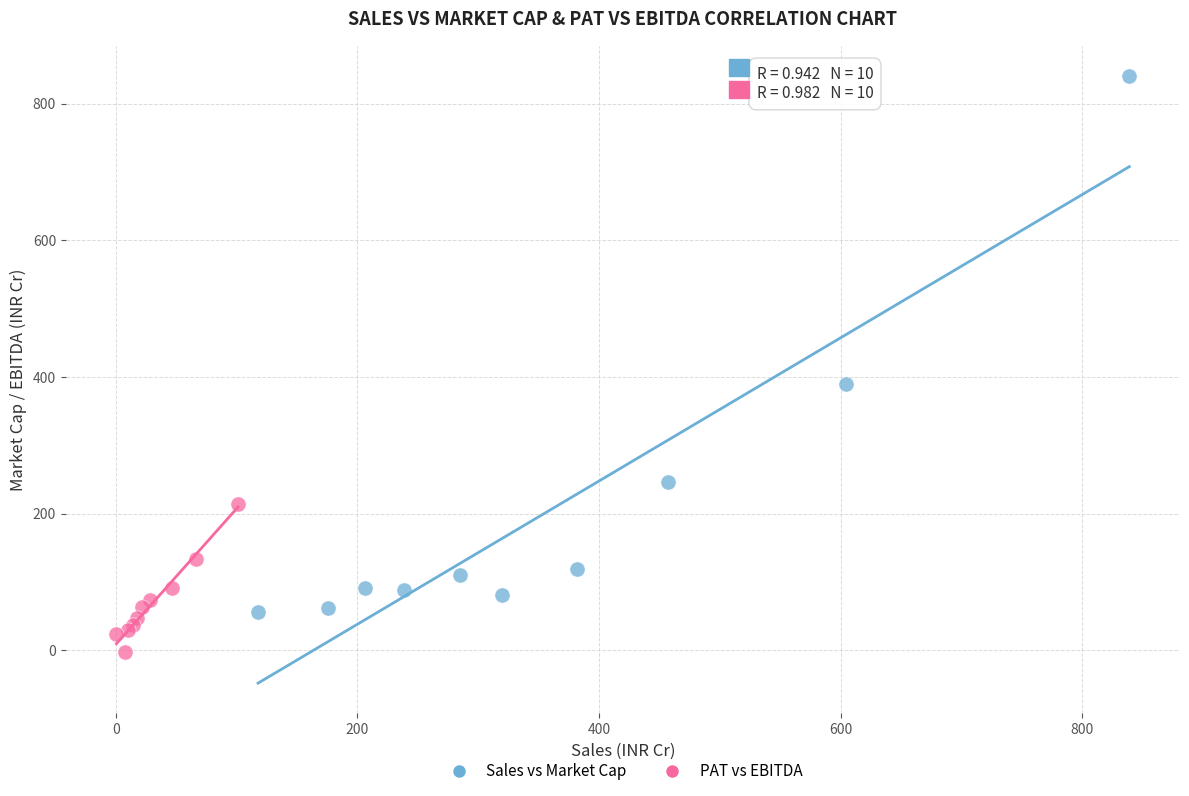

Which series contains the lowest Y value?

PAT vs EBITDA